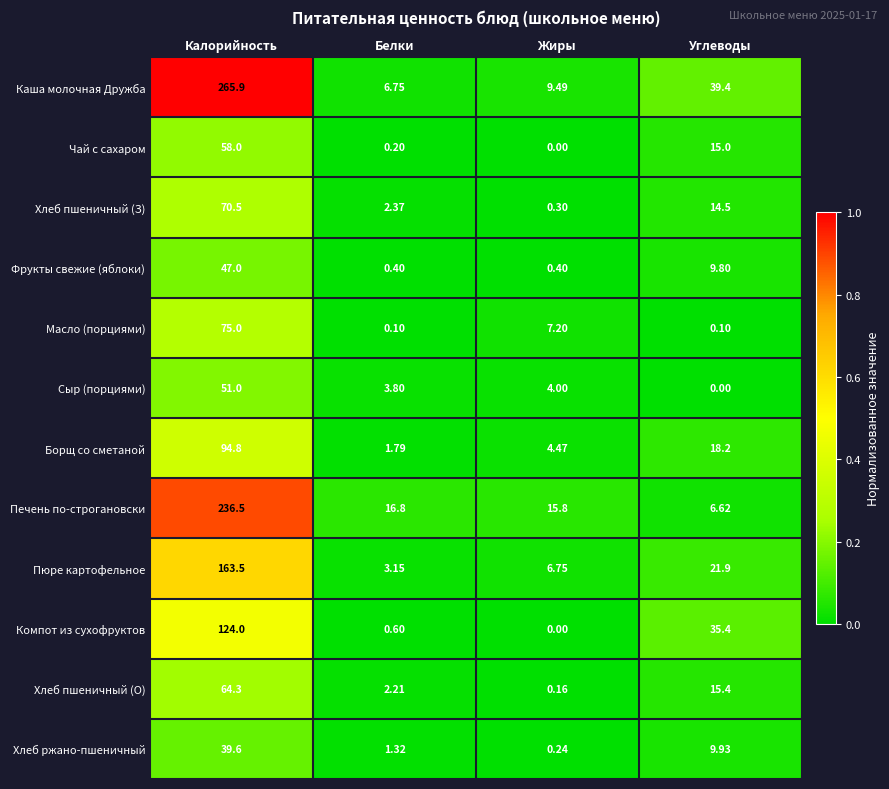

What is the spread (max minus min) of values at Калорийность?

226.3